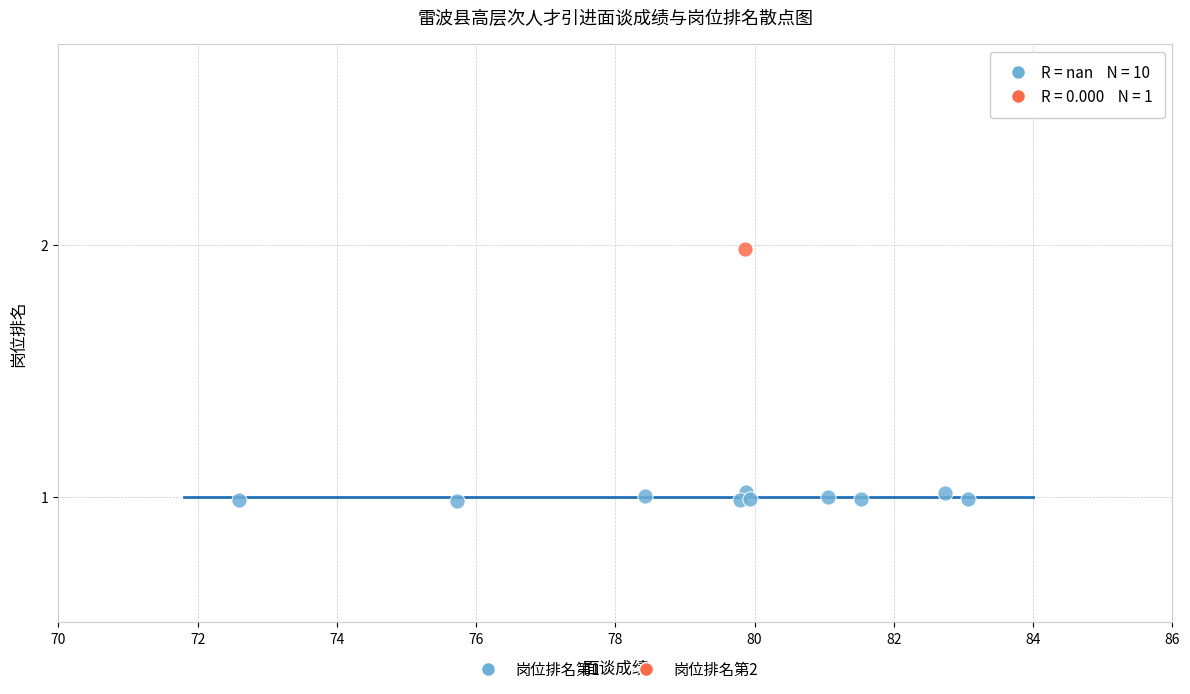

What are all the series names shown in the legend?

岗位排名第1, 岗位排名第2